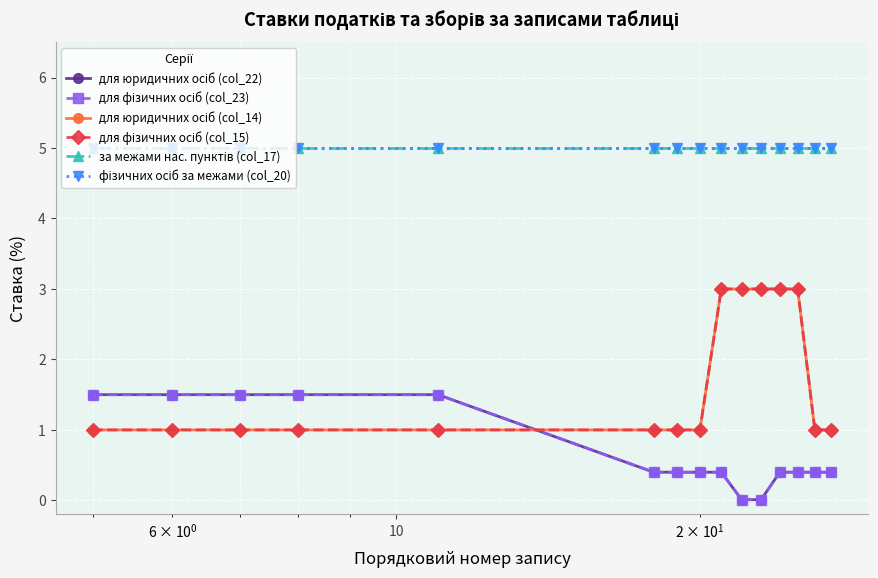

Is this an area chart (filled region under the line)?

No